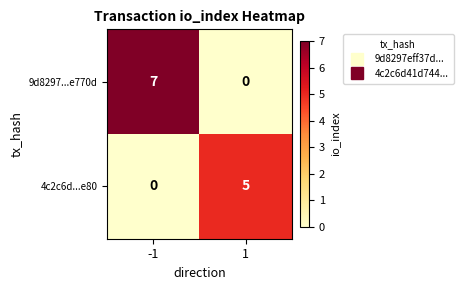

What is the approximate value of 4c2c6d...e80 at 1?

5